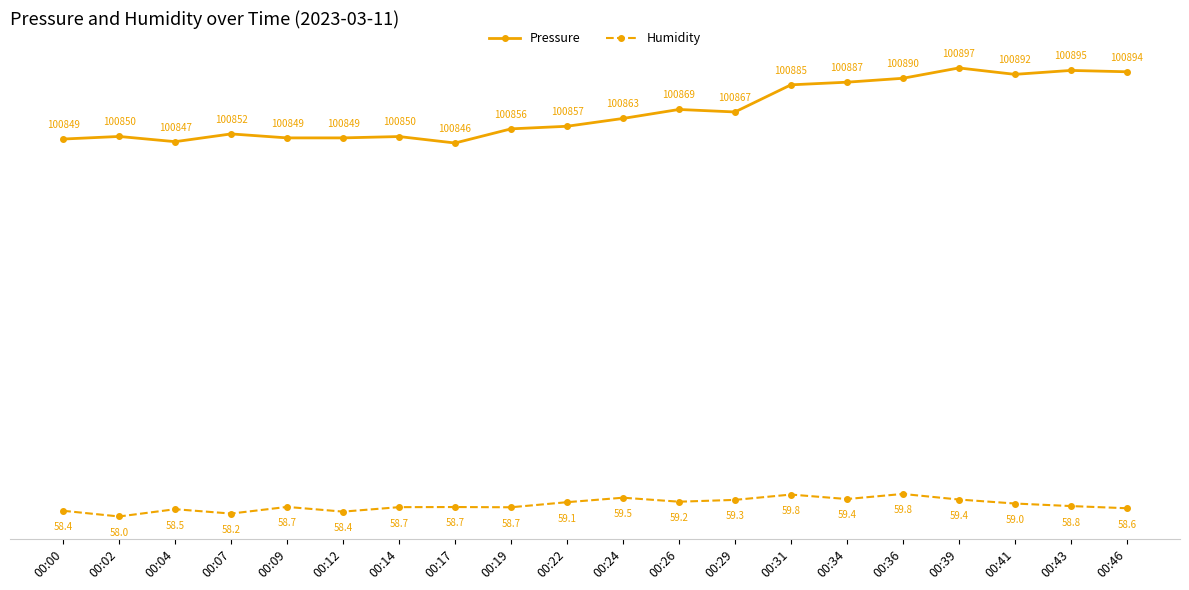

What value does the Pressure series have at 00:12?

101365.1